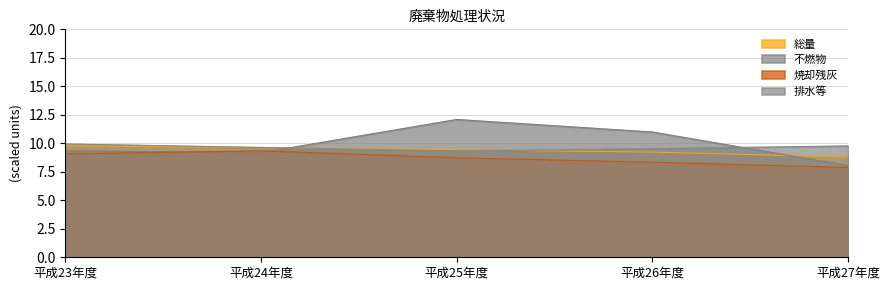

List the series in order of their peak value, highest first.

不燃物, 排水等, 総量, 焼却残灰